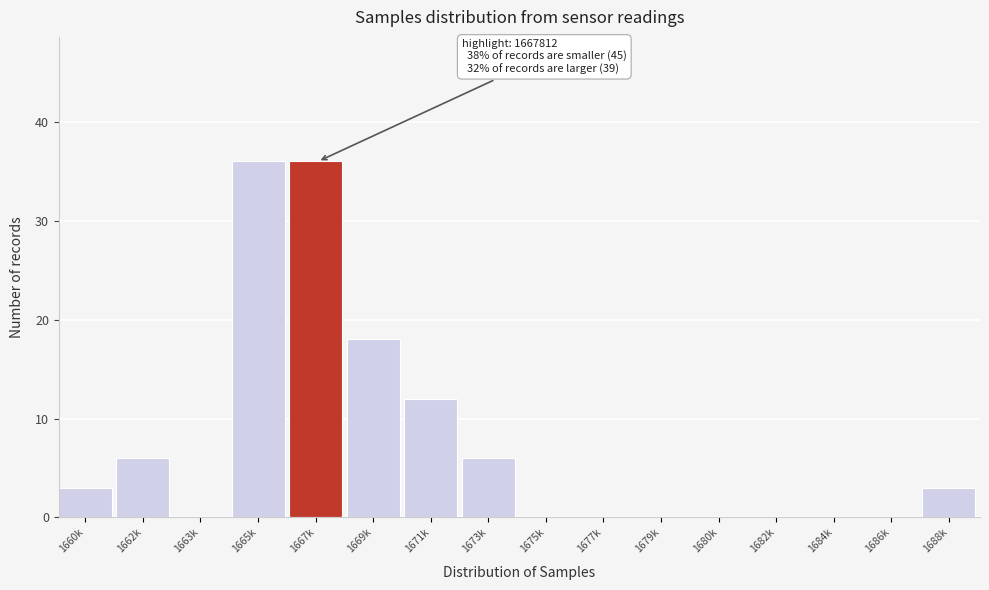

Reading left to right, list all the values displayed in this chart.

1660k=3	1662k=6	1663k=0	1665k=36	1667k=36	1669k=18	1671k=12	1673k=6	1675k=0	1677k=0	1679k=0	1680k=0	1682k=0	1684k=0	1686k=0	1688k=3